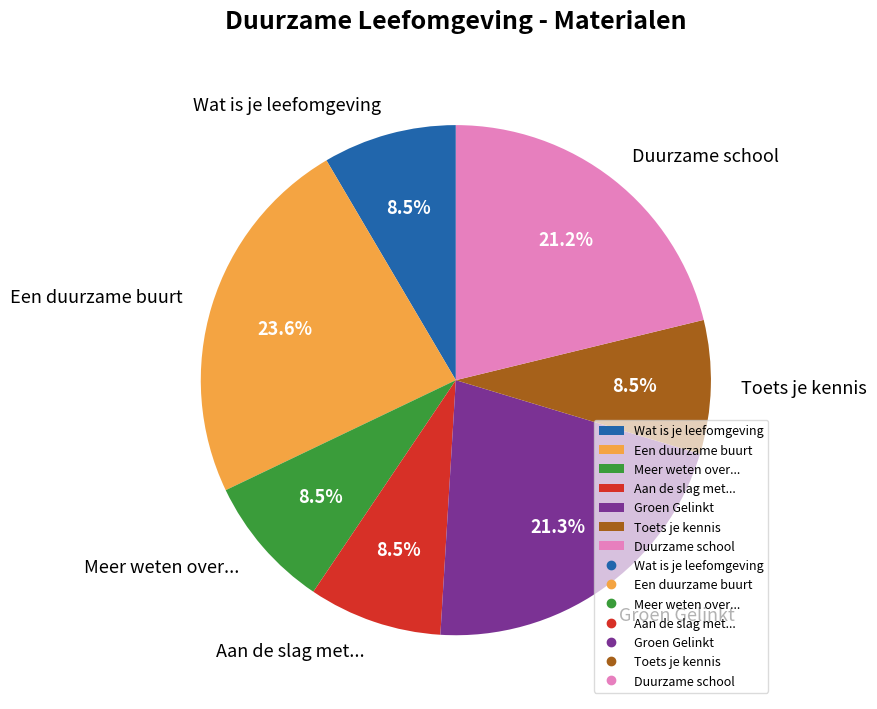

What portion of the pie excludes Meer weten over...?

91.5%